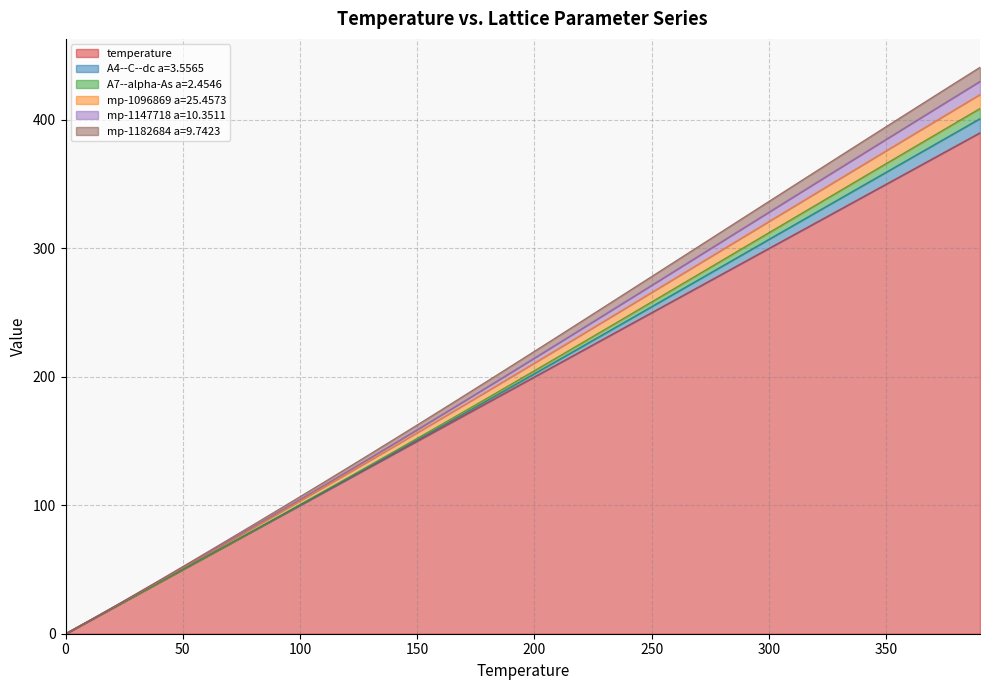

What is the highest value of the temperature series?

390.0